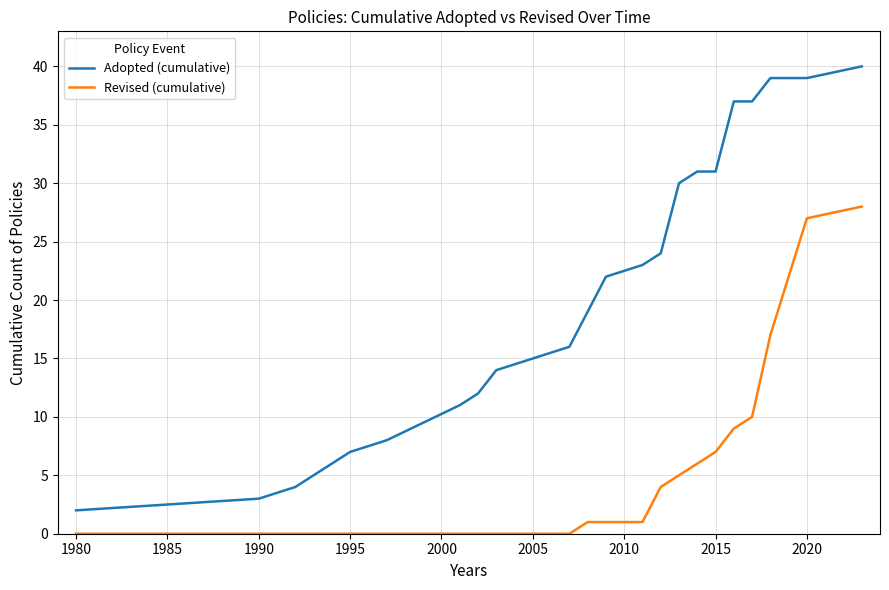

What is the highest value of the Revised (cumulative) series?

28